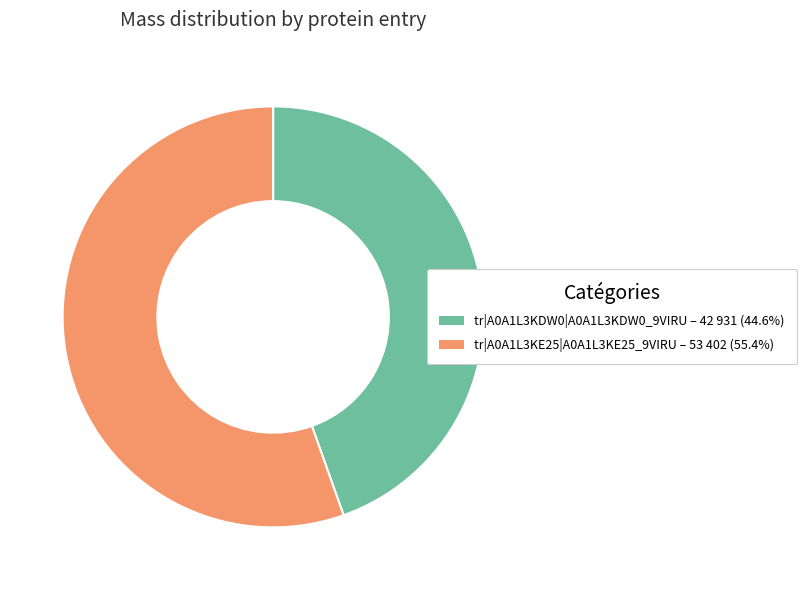

How many segments does this pie chart have?

2